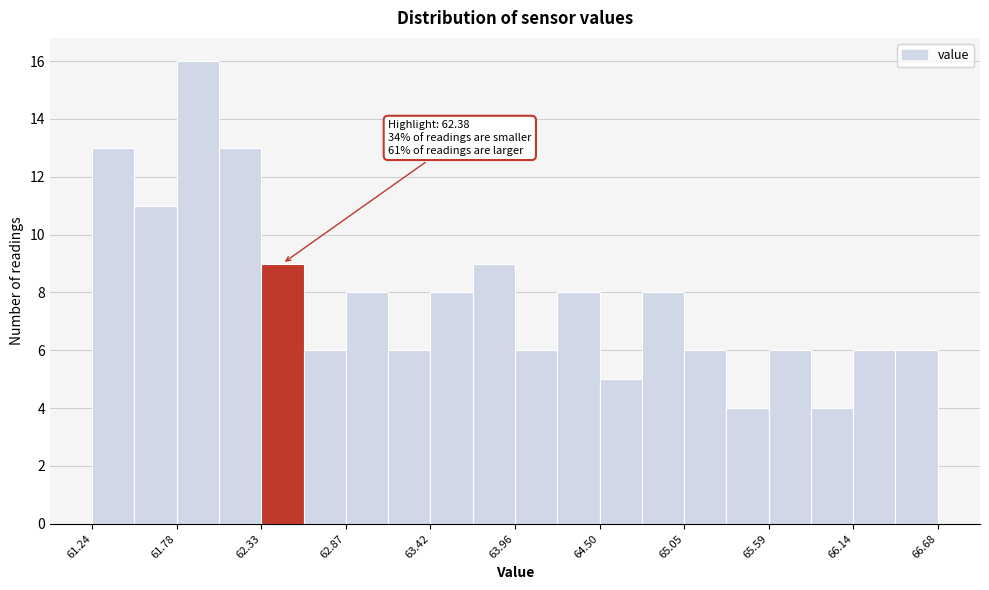

Read against the x-axis, roughly where is the centre of the tallest bar?

61.9